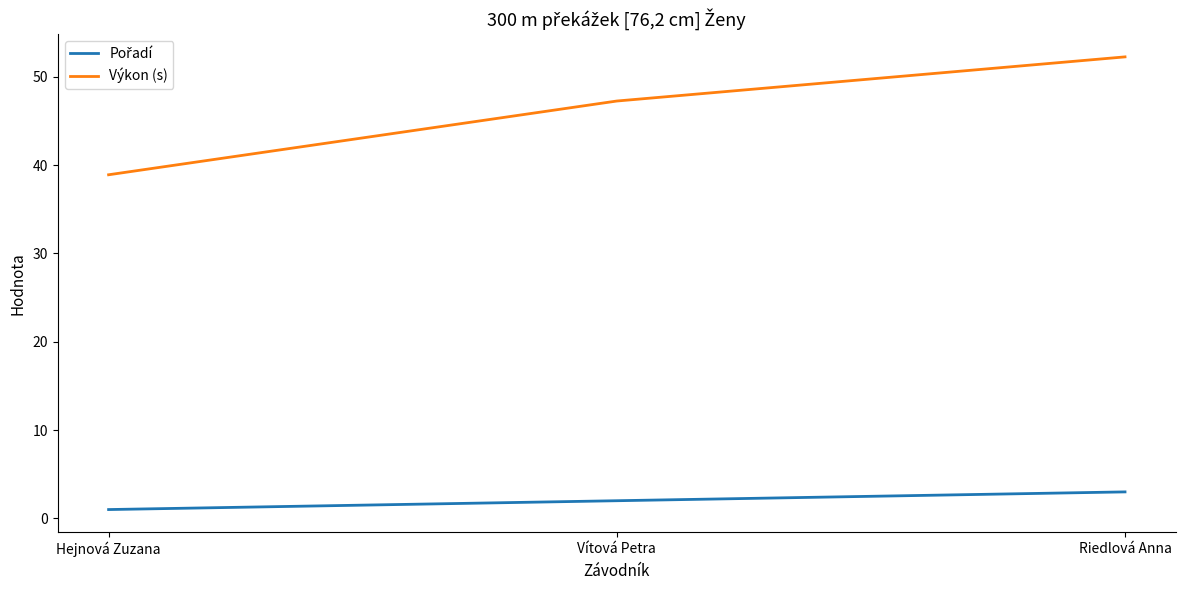

How many lines are shown in the chart?

2